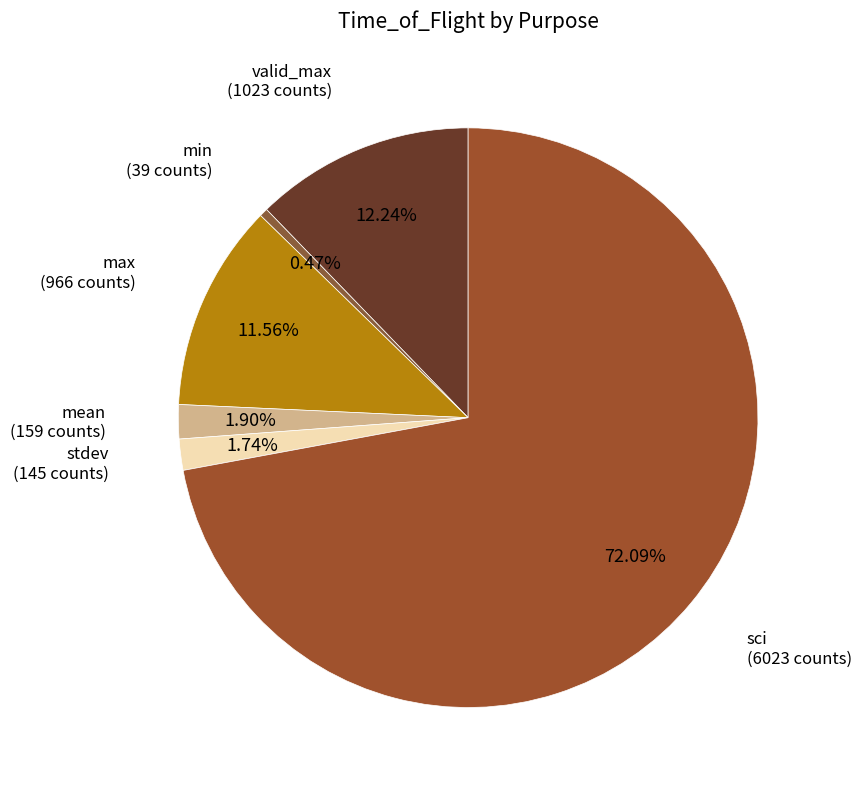

Which category accounts for the majority?

sci